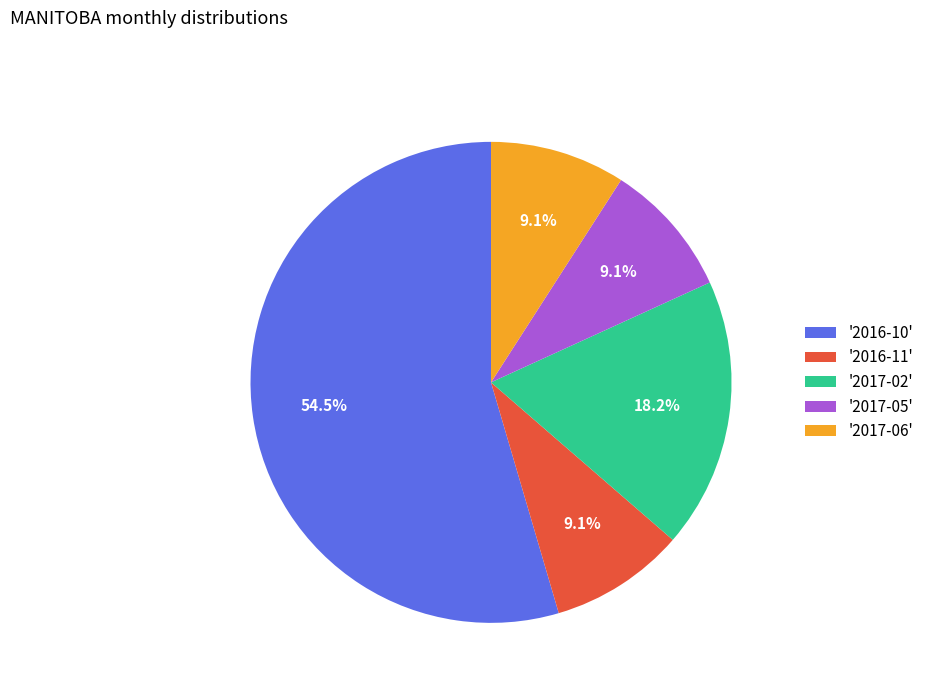

How much of the chart is everything except '2017-05'?

90.9%